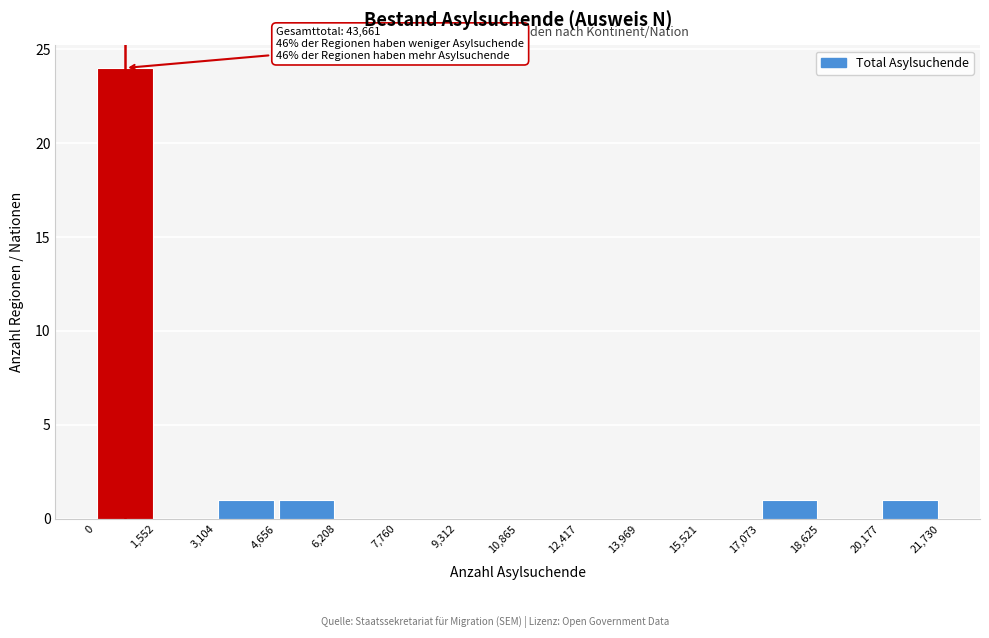

Which range on the x-axis has the tallest bar?

0 to 1,552